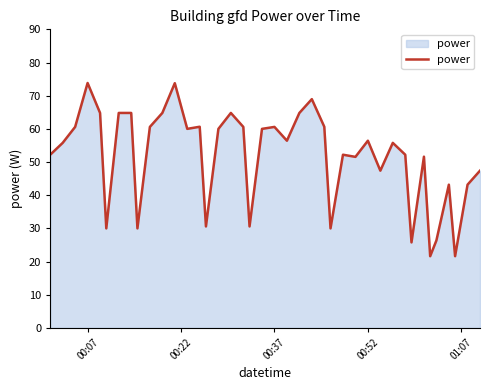

What is the smallest value displayed?

21.6